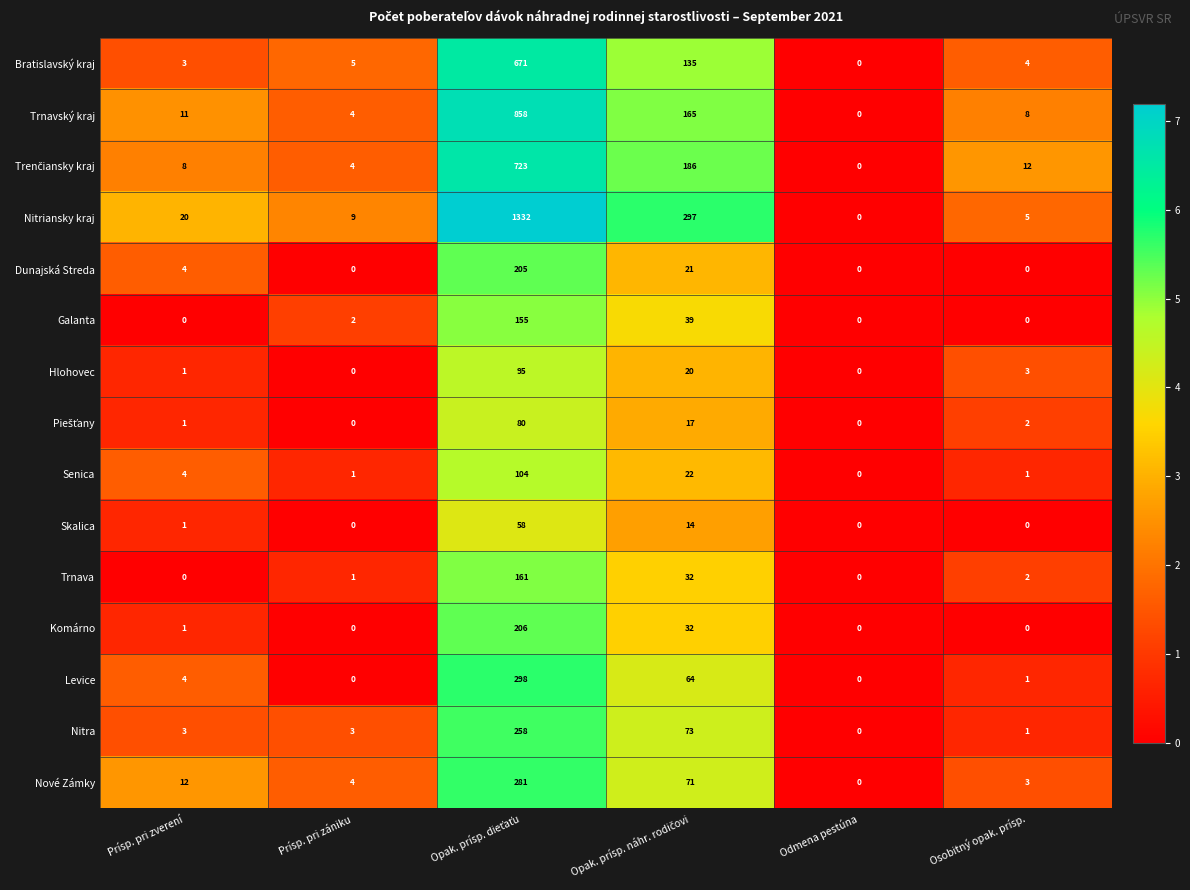

What is the maximum value shown in the chart?

1332